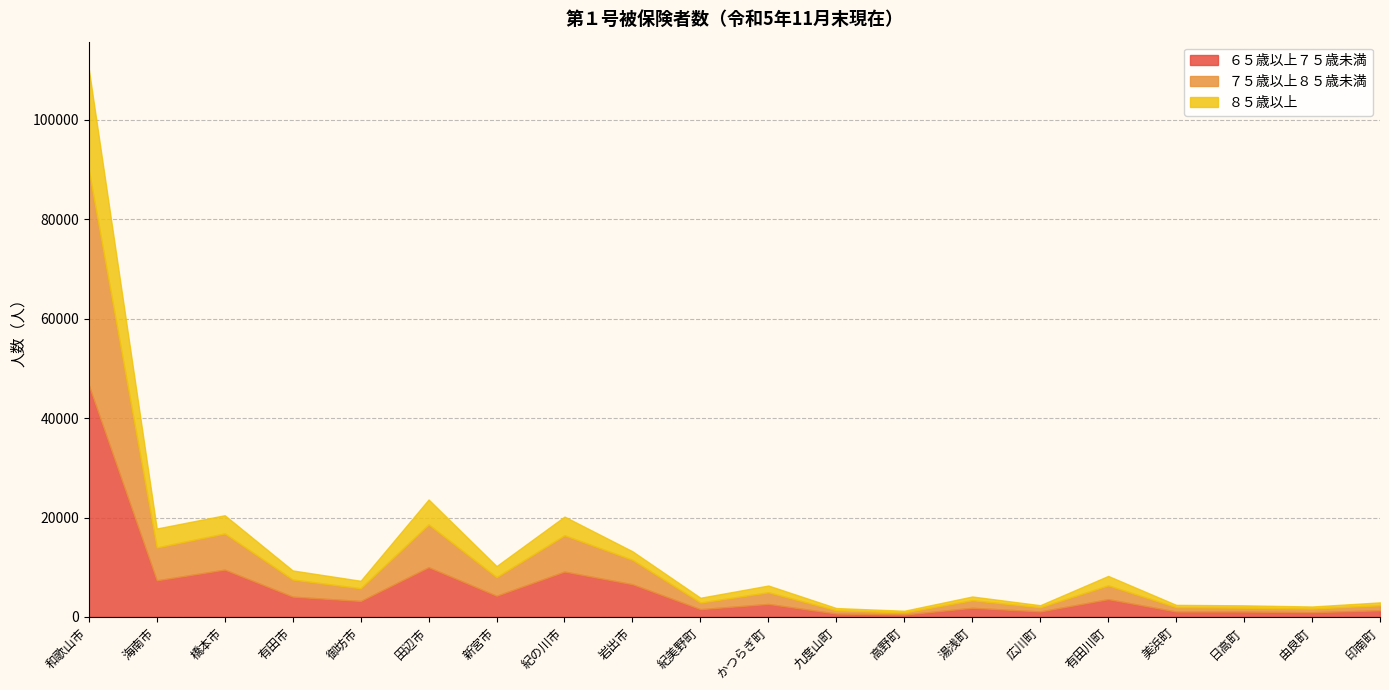

How many values in the ６５歳以上７５歳未満 series exceed 3205?

9